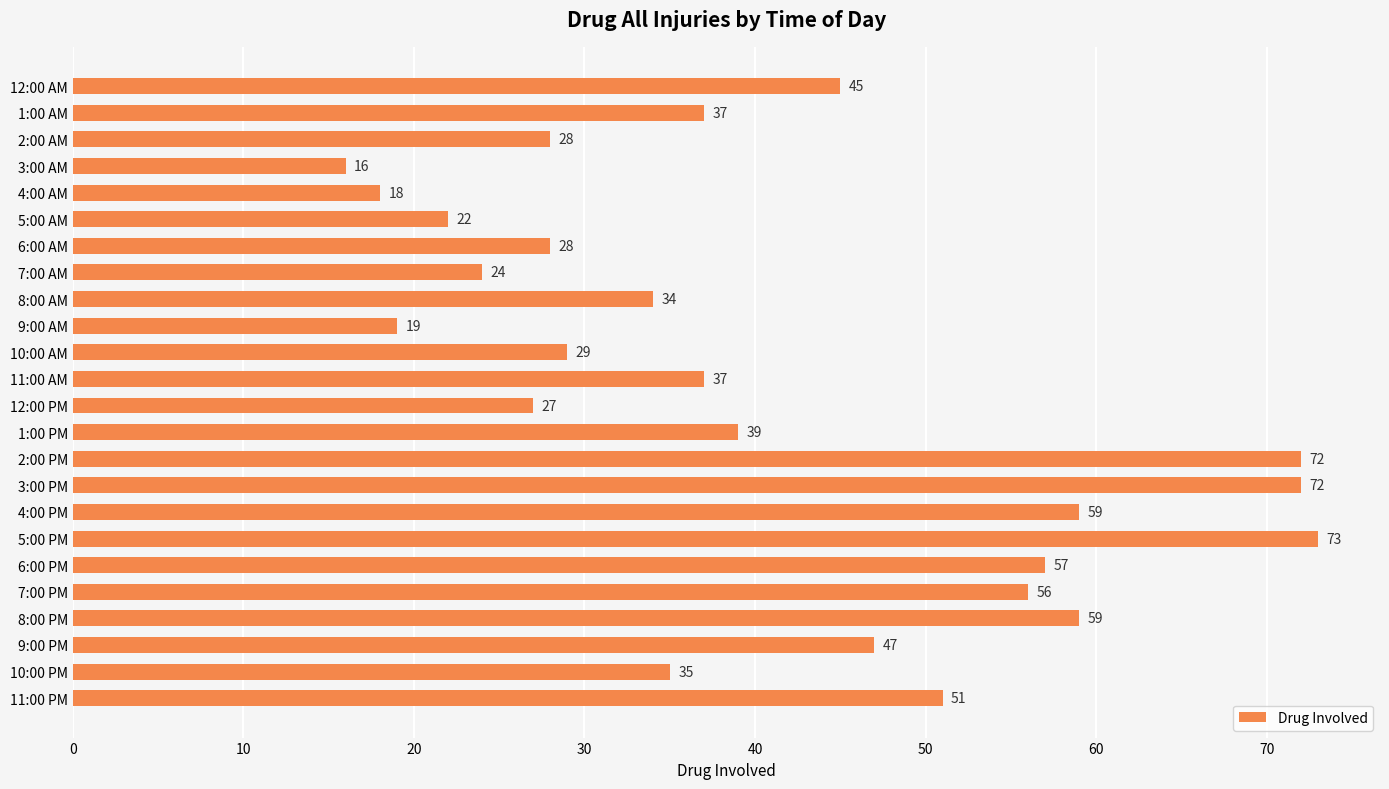

How many series are shown in this chart?

1